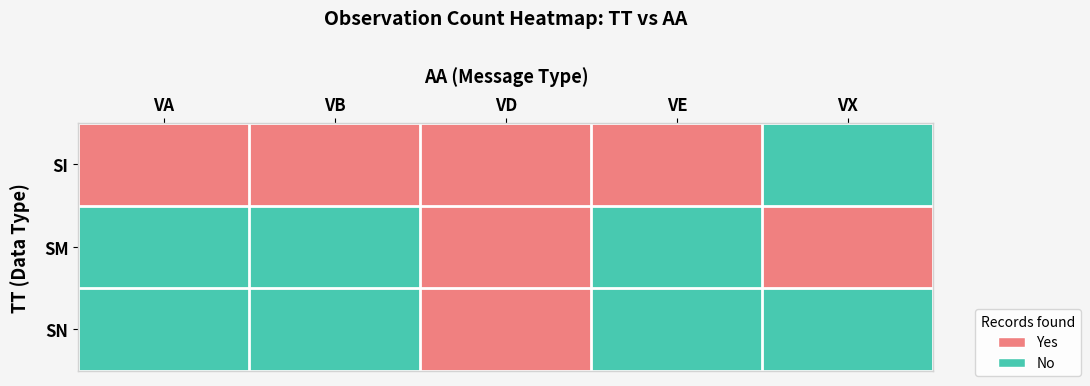

What is the total value across all series at VA?

1